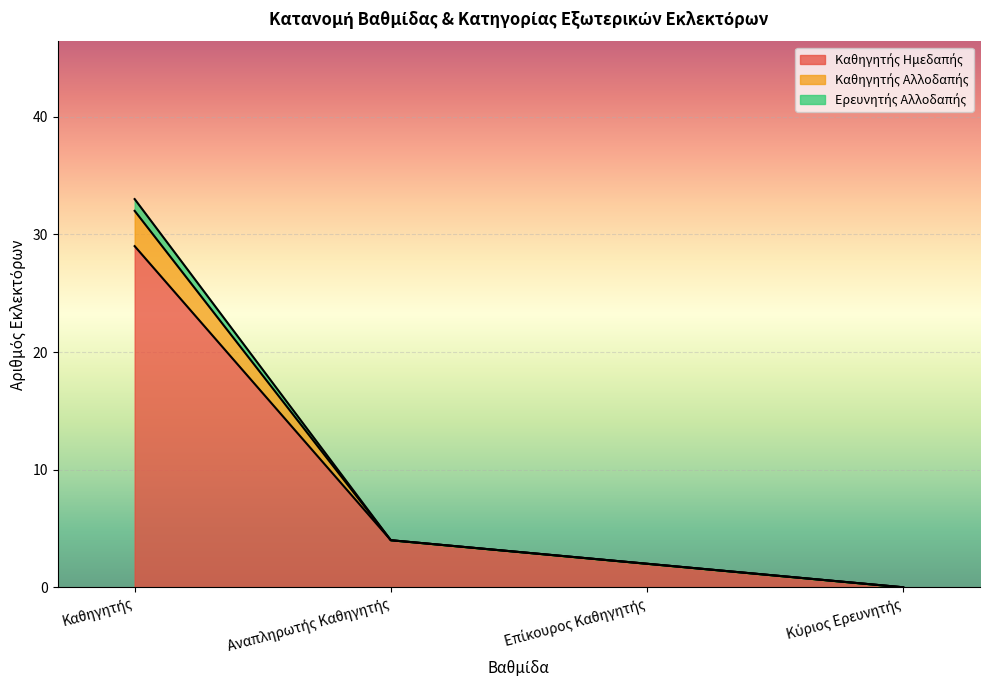

Is the value of Ερευνητής Αλλοδαπής at 12 greater than the value of Καθηγητής Ημεδαπής at 2?

No